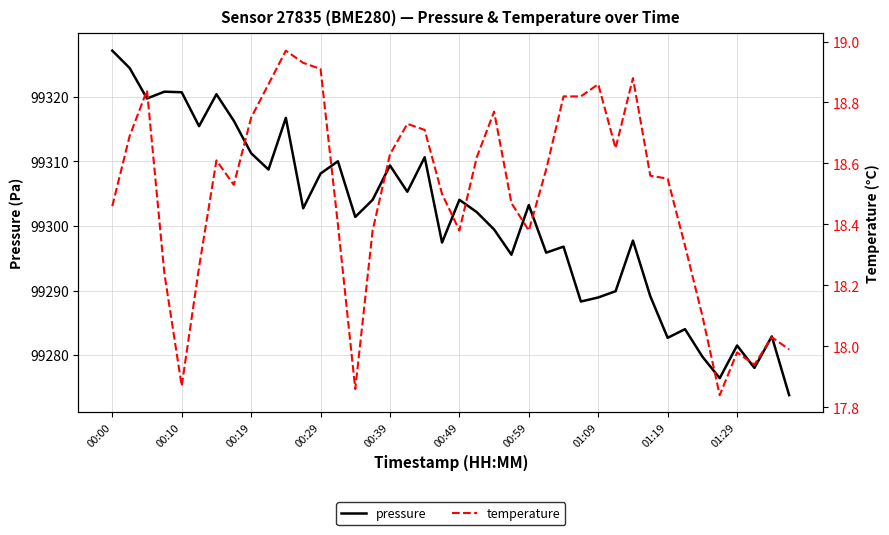

Which category has the highest value in the pressure series?

00:00